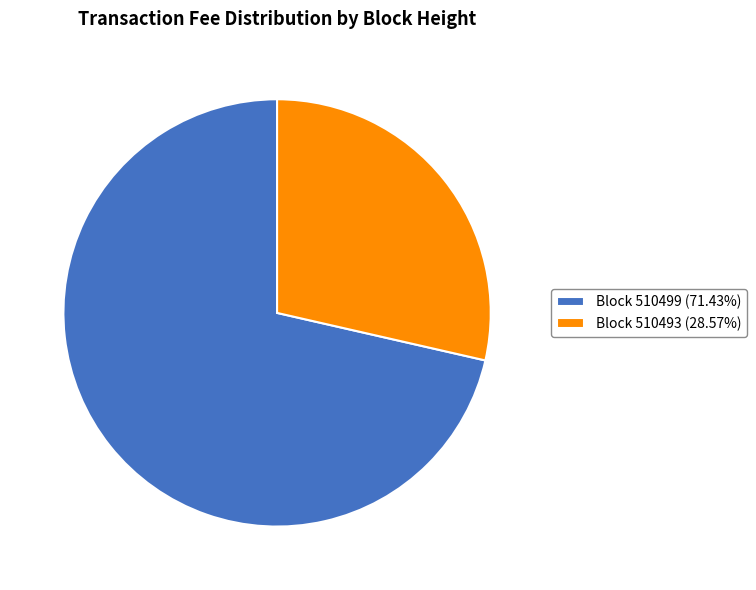

Is the sum of Block 510493 (28.57%) and Block 510499 (71.43%) greater than half?

Yes